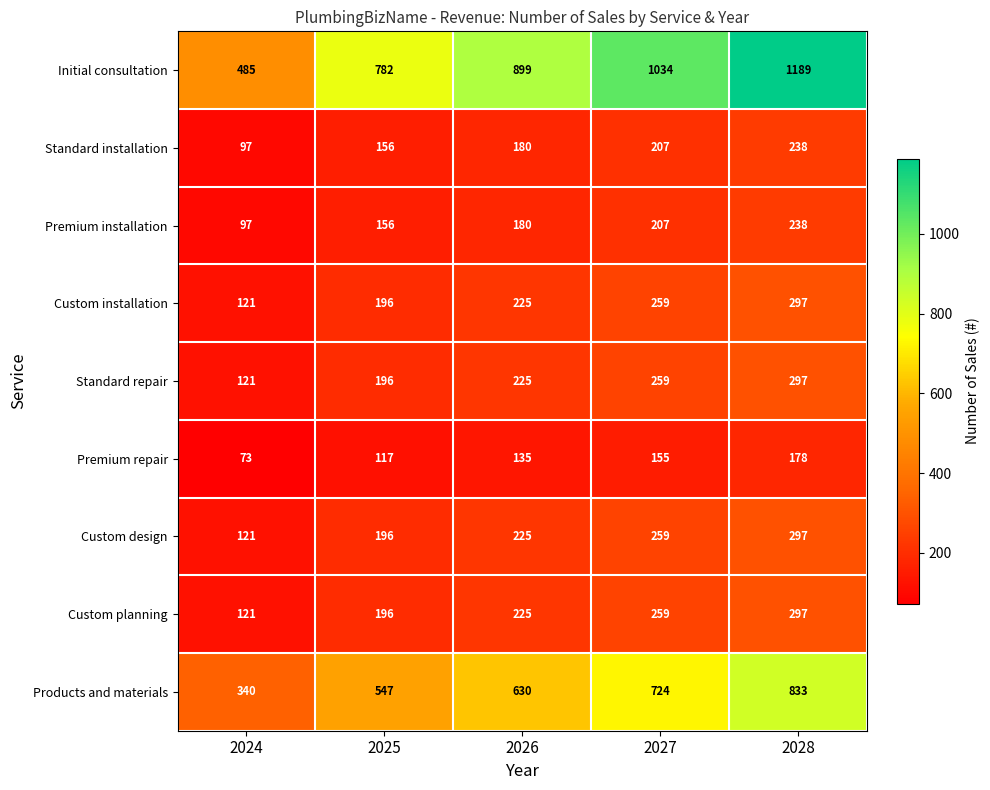

Which series has the largest total across all categories?

Initial consultation